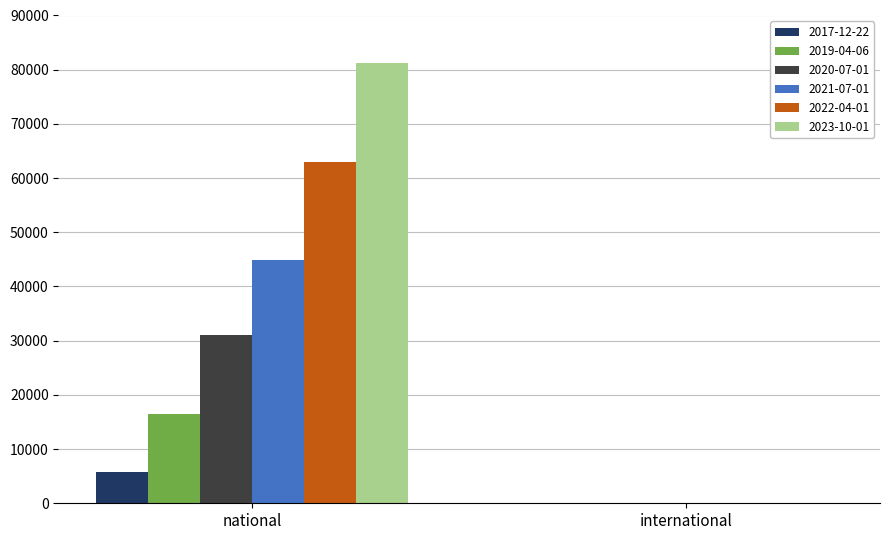

What is the sum of all 2020-07-01 values?

31047